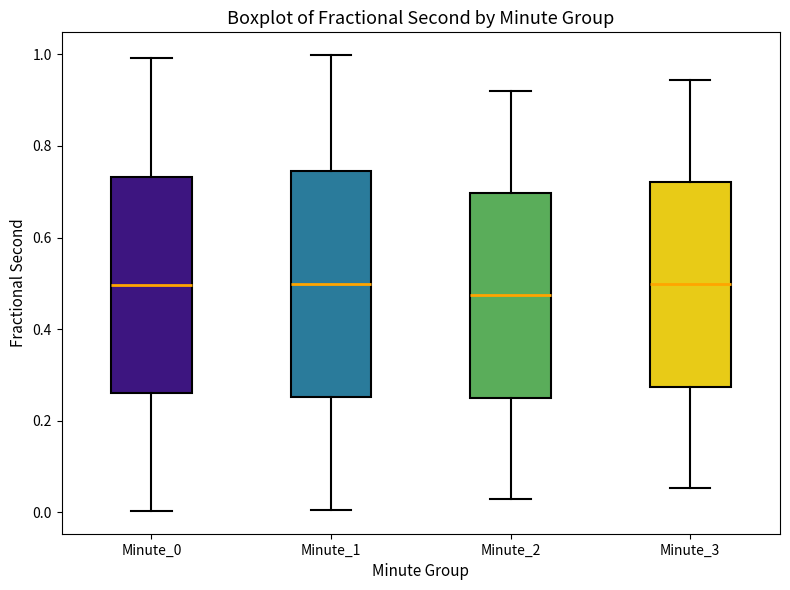

Where is the lower edge of the box for Minute_0 on the y-axis? The values are not printed on the chart, so give them approximately, as read against the axis.

0.26